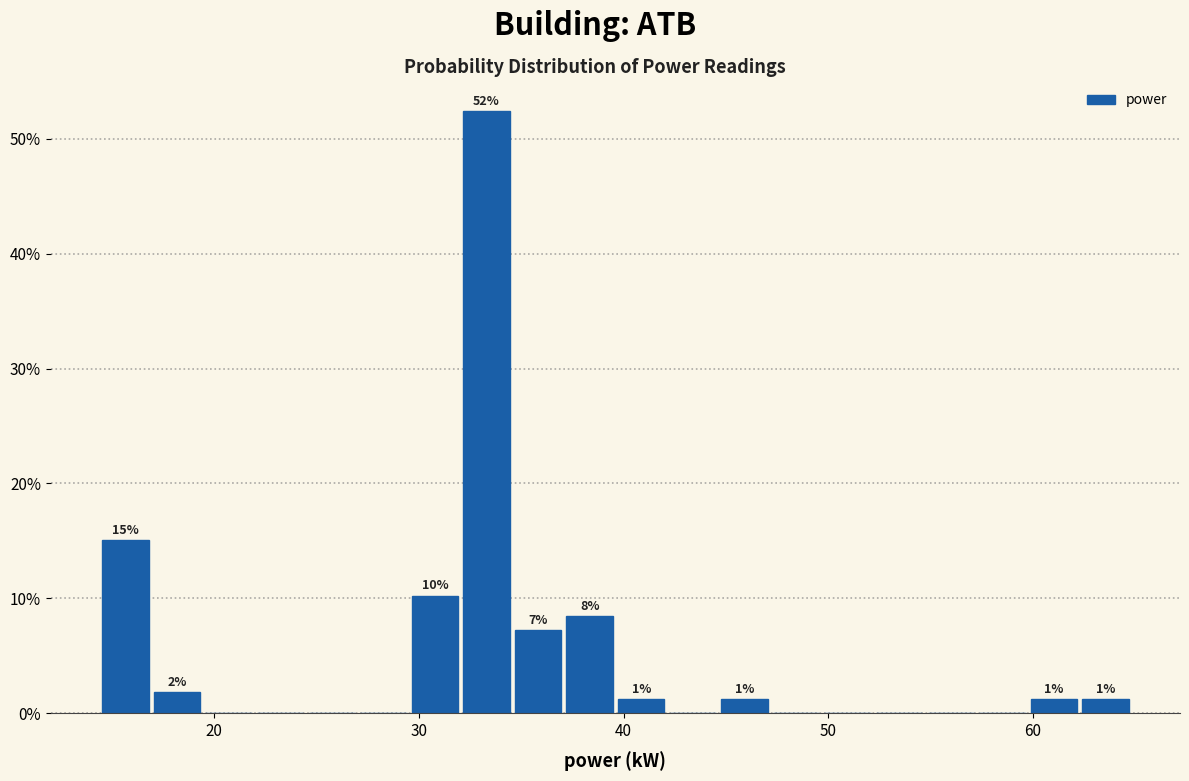

Around what value on the x-axis is the tallest bar? Give the approximate position of its centre, as read against the axis.

33